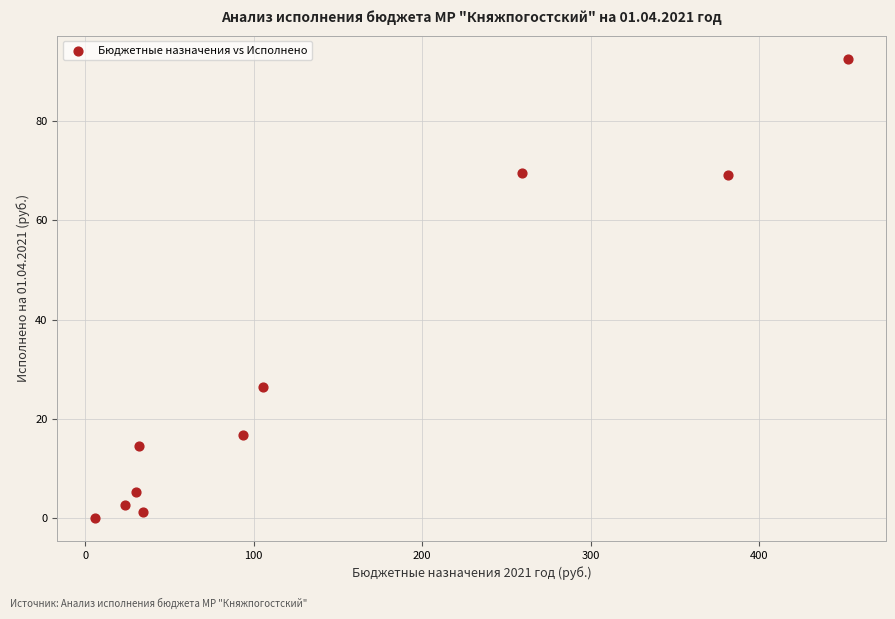

What is the range of X values (max minus min)?

447.2